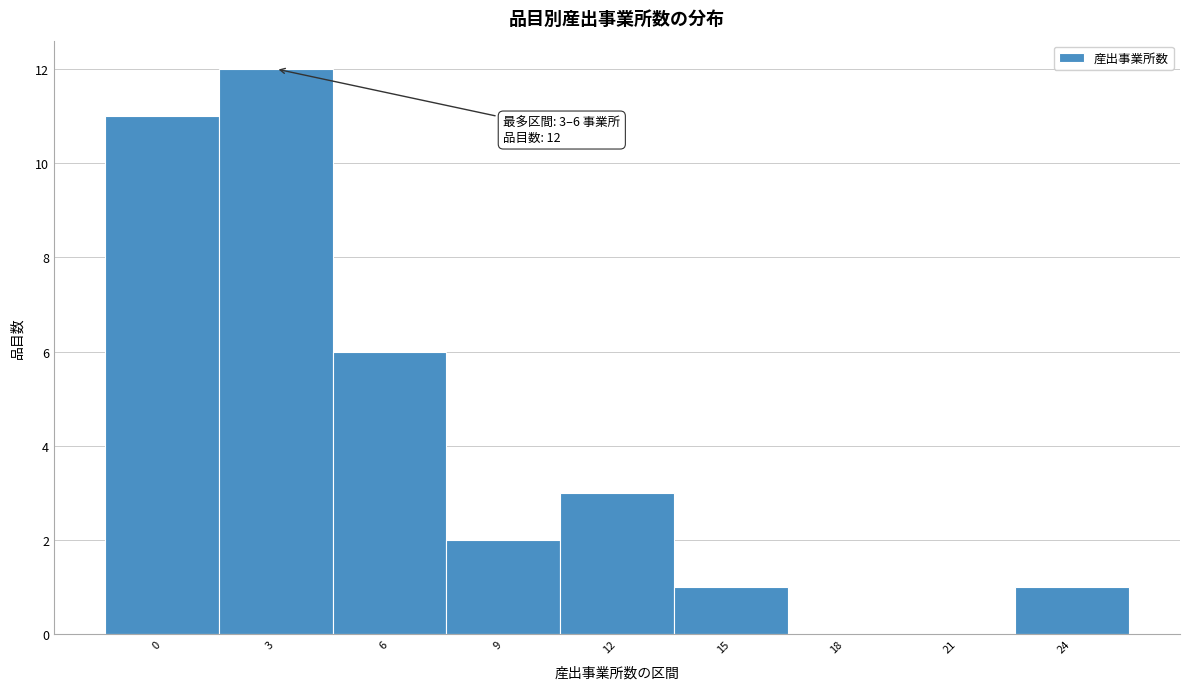

Reading left to right, list all the values displayed in this chart.

0=11	3=12	6=6	9=2	12=3	15=1	18=0	21=0	24=1